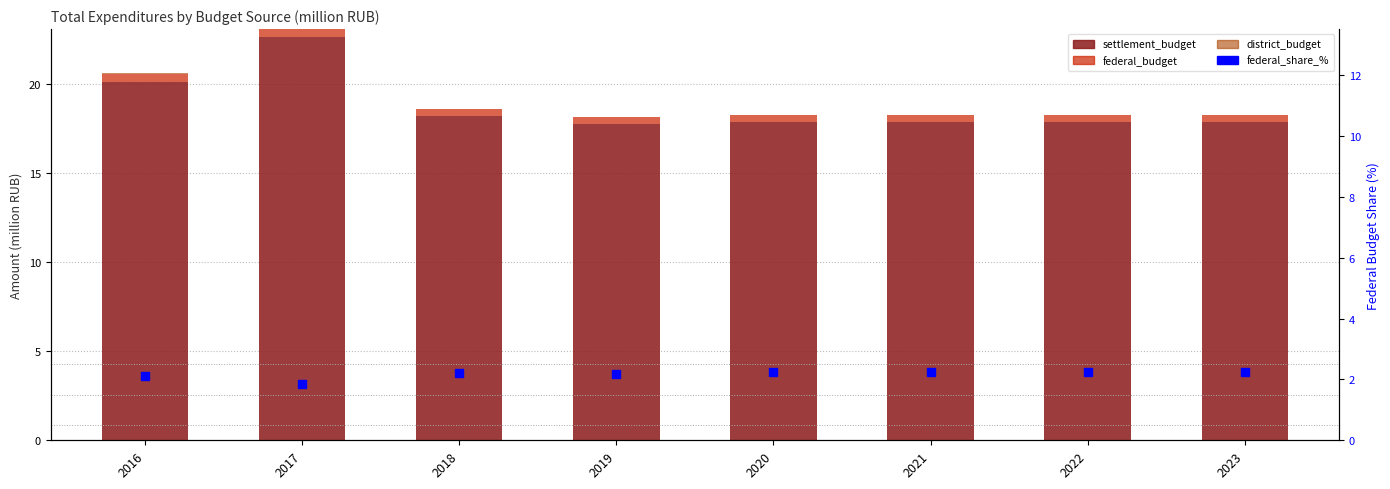

What is the difference between the federal_share_% values at 2019 and 2016?

0.1